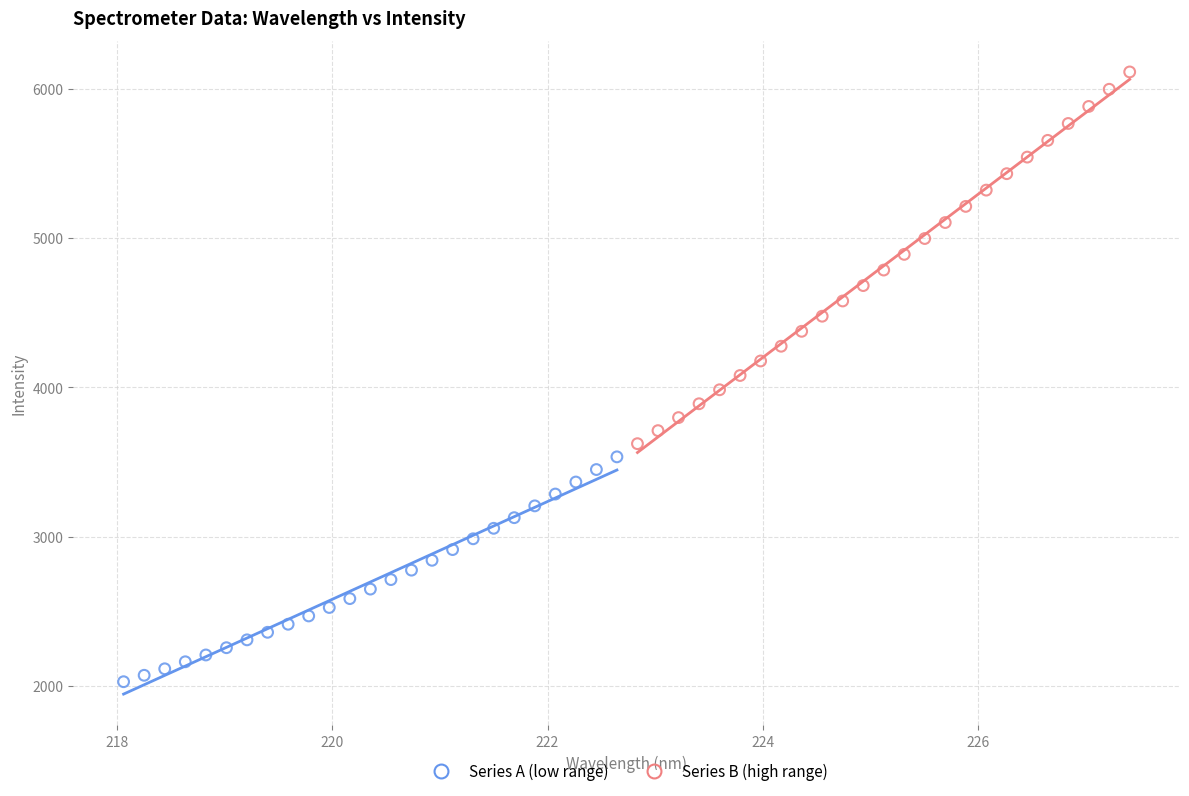

Which series has the widest spread of Y values?

Series B (high range)